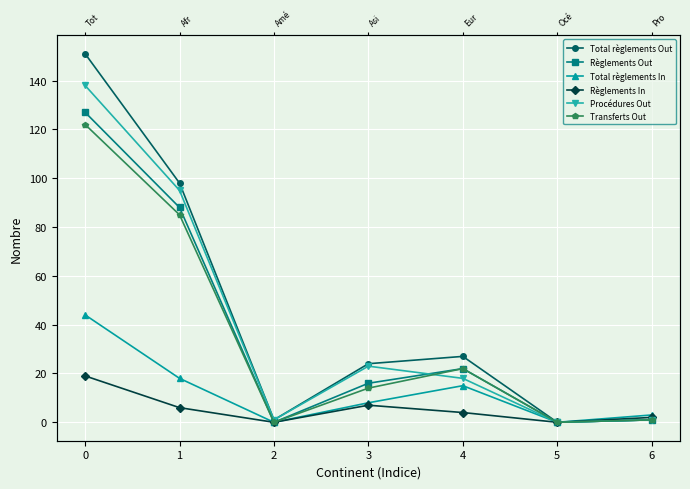

How many data points does each series have?

7